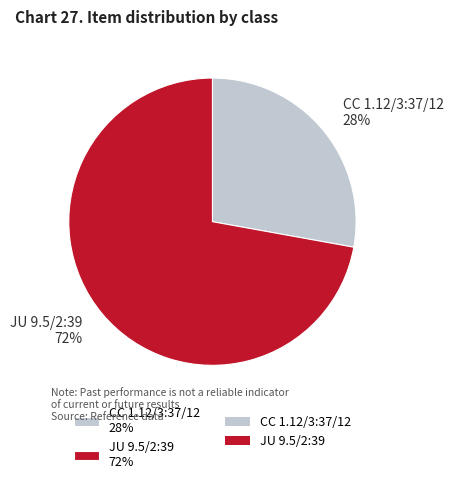

Is it true that CC 1.12/3:37/12 is 28% of the pie?

True